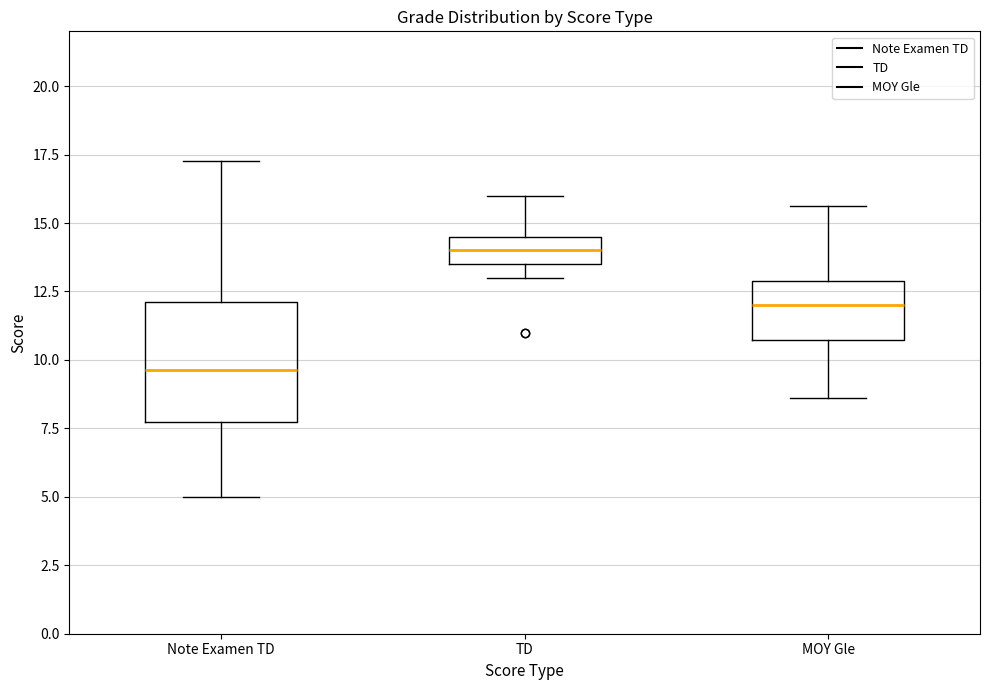

Comparing the boxes themselves (not the whiskers), which one is the tallest?

Note Examen TD